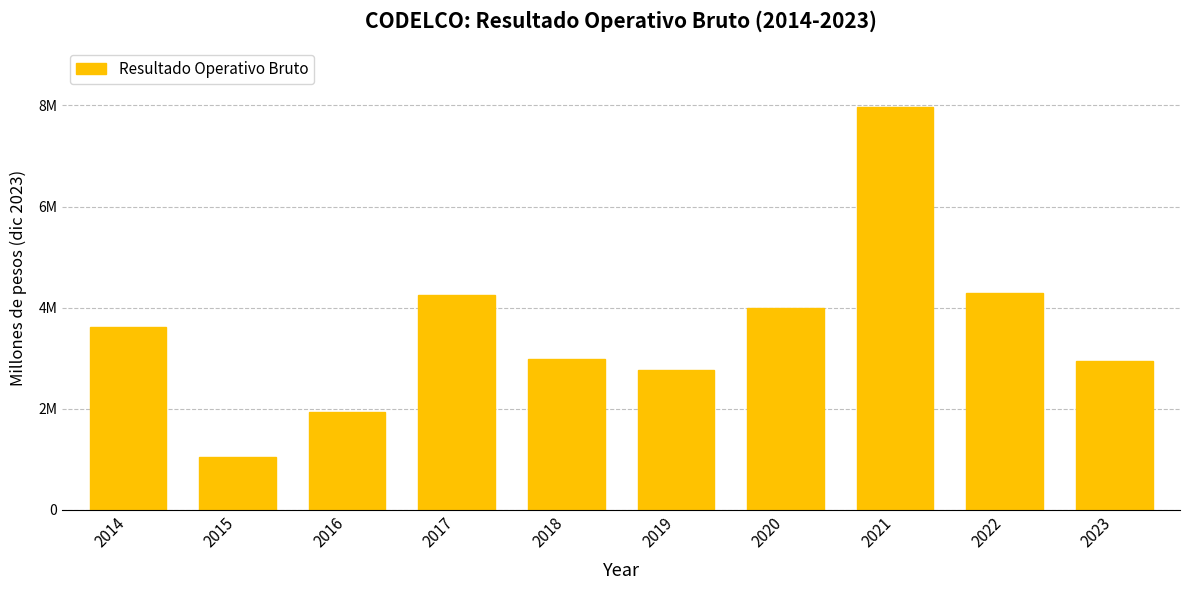

List the labels in order of value, largest first.

2021, 2022, 2017, 2020, 2014, 2018, 2023, 2019, 2016, 2015